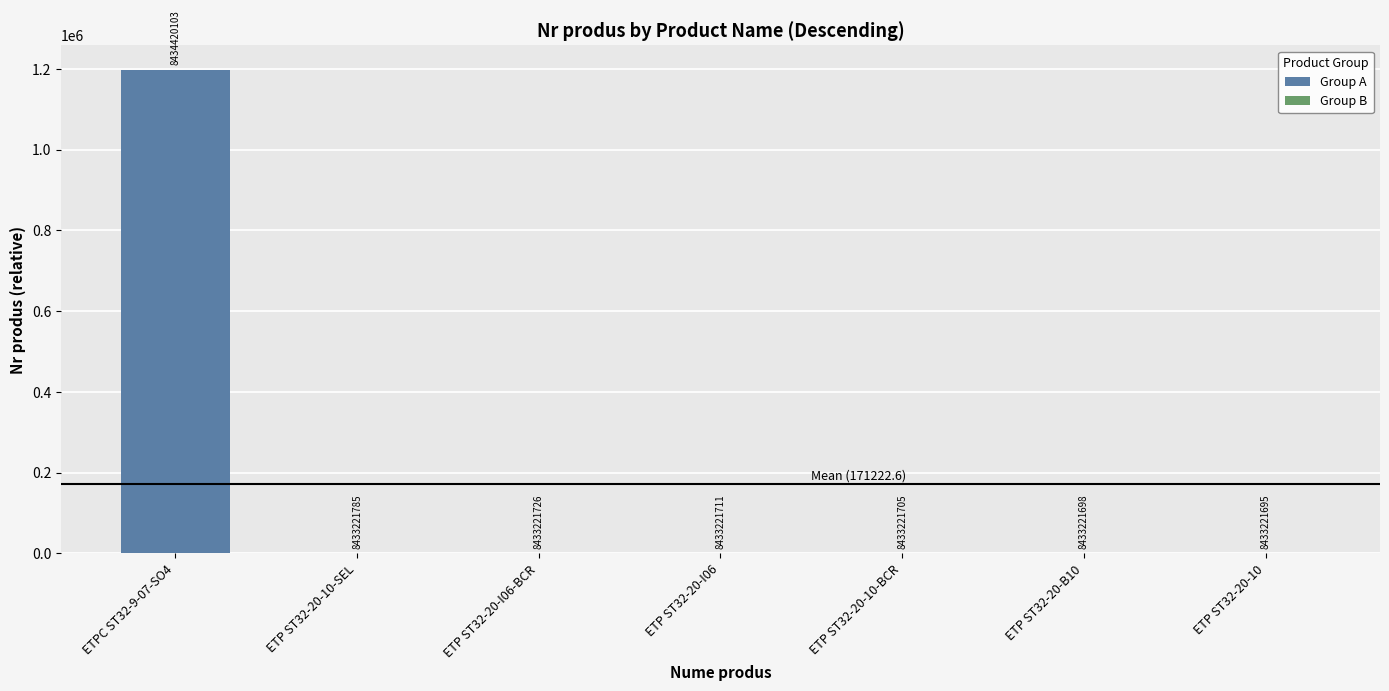

Are the bars horizontal?

No